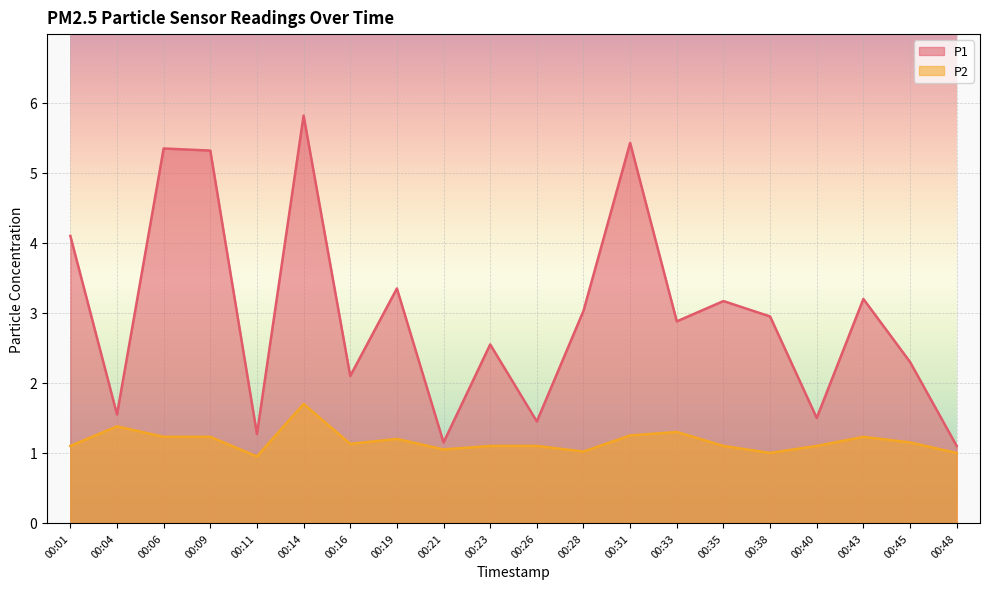

Reading left to right, transcribe all the data shown in this chart.

P1: 00:01=4.1	00:04=1.6	00:06=5.3	00:09=5.3	00:11=1.3	00:14=5.8	00:16=2.1	00:19=3.4	00:21=1.1	00:23=2.5	00:26=1.4	00:28=3.0	00:31=5.4	00:33=2.9	00:35=3.2	00:38=3.0	00:40=1.5	00:43=3.2	00:45=2.3	00:48=1.1
P2: 00:01=1.1	00:04=1.4	00:06=1.2	00:09=1.2	00:11=0.9	00:14=1.7	00:16=1.1	00:19=1.2	00:21=1.1	00:23=1.1	00:26=1.1	00:28=1.0	00:31=1.2	00:33=1.3	00:35=1.1	00:38=1.0	00:40=1.1	00:43=1.2	00:45=1.1	00:48=1.0